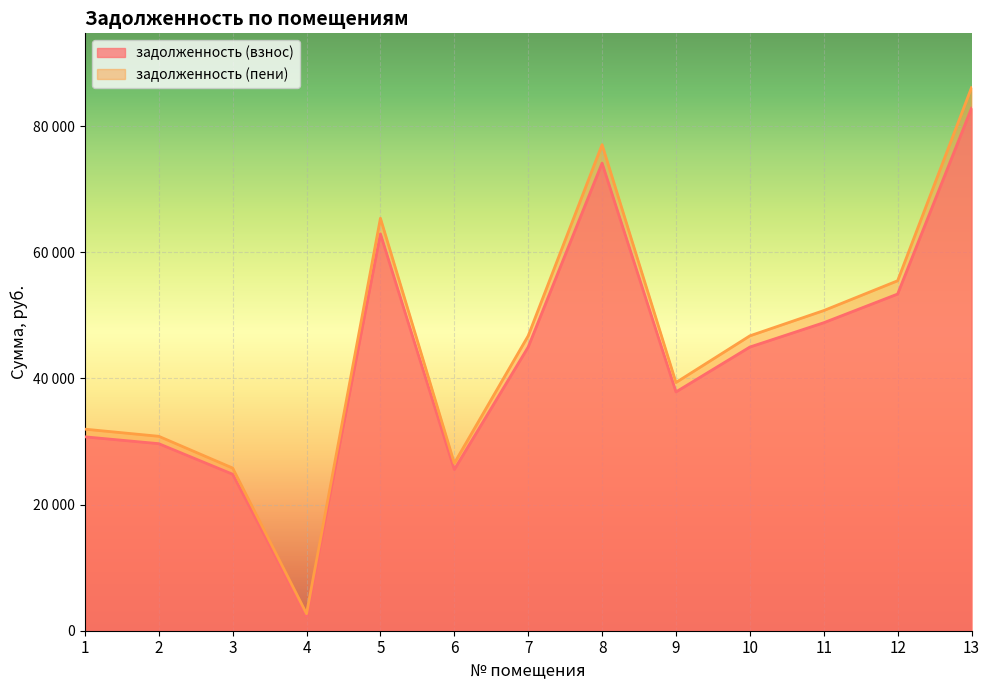

True or false: задолженность (пени) and задолженность (взнос) cross at least once.

False